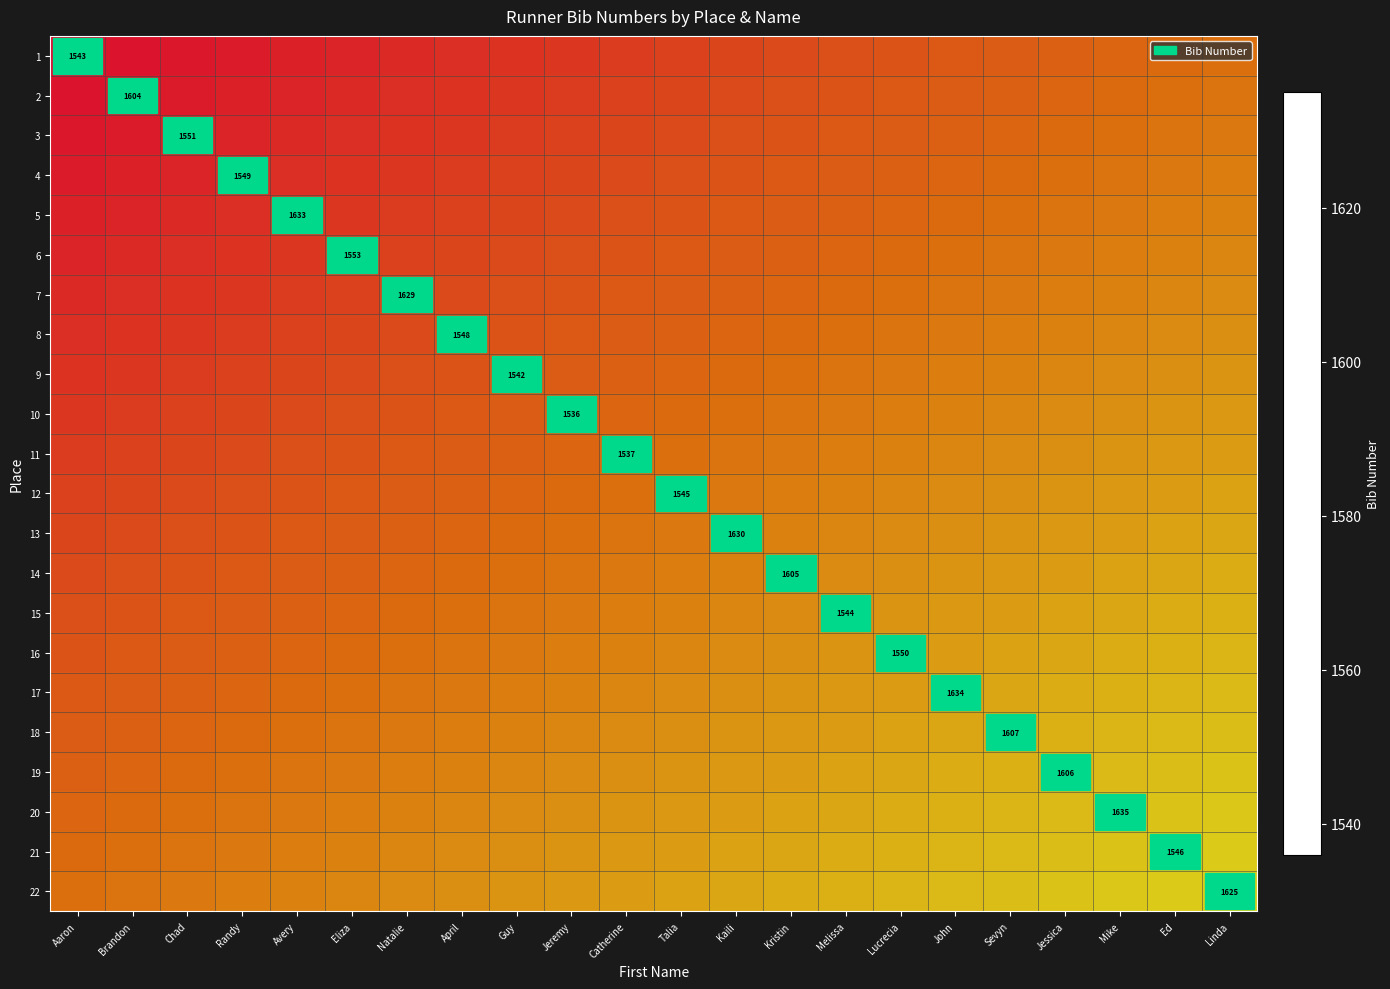

How many categories are shown in the chart?

22